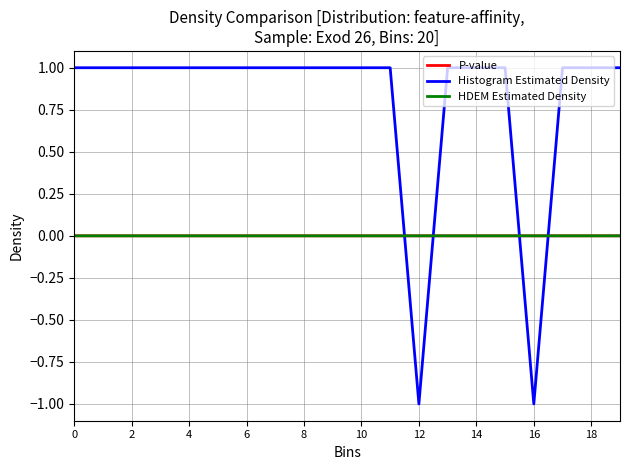

Which series has the largest total across all categories?

Histogram Estimated Density